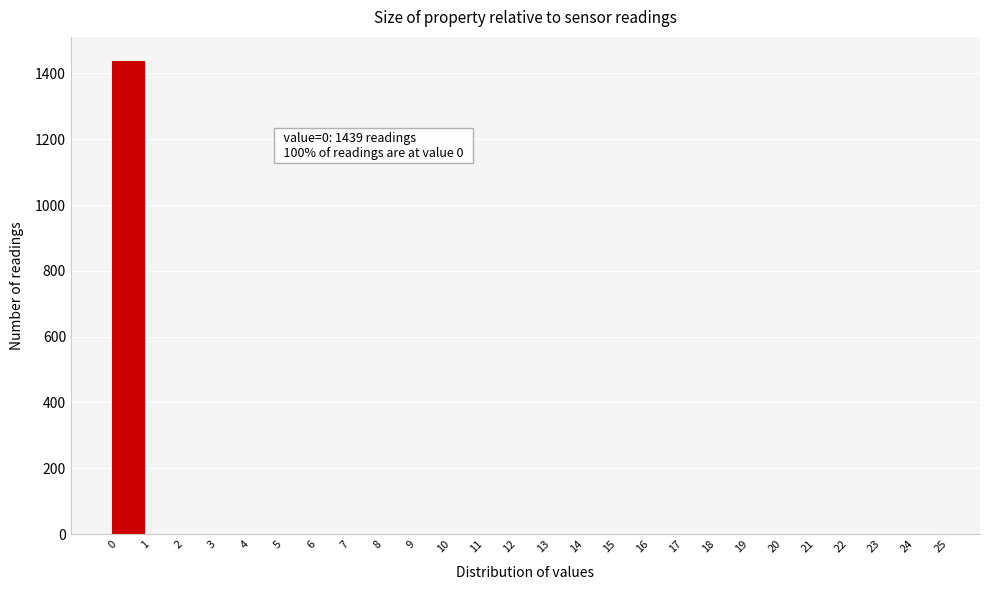

Over which range of the x-axis is the bar tallest?

0 to 1